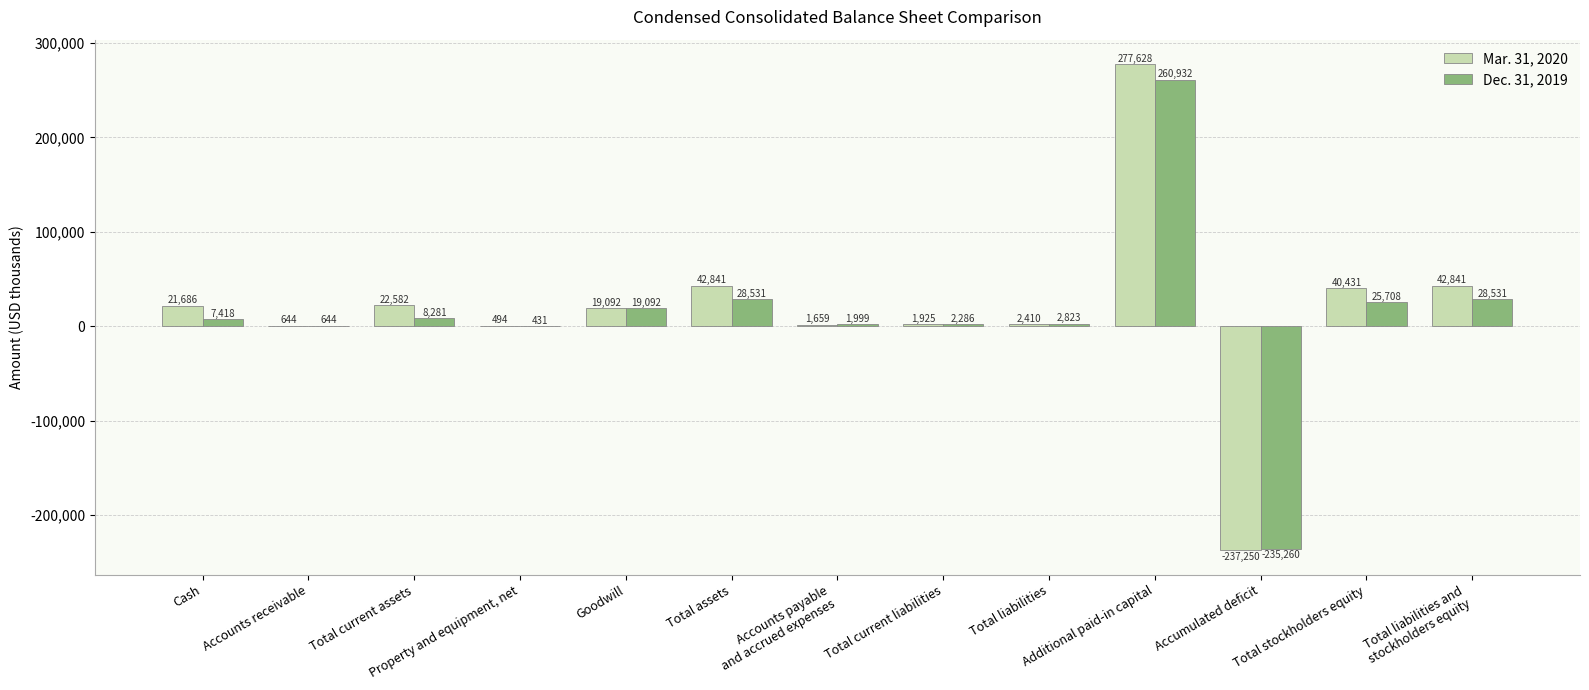

The Dec. 31, 2019 series shows 260932 at Additional paid-in capital. True or false?

True